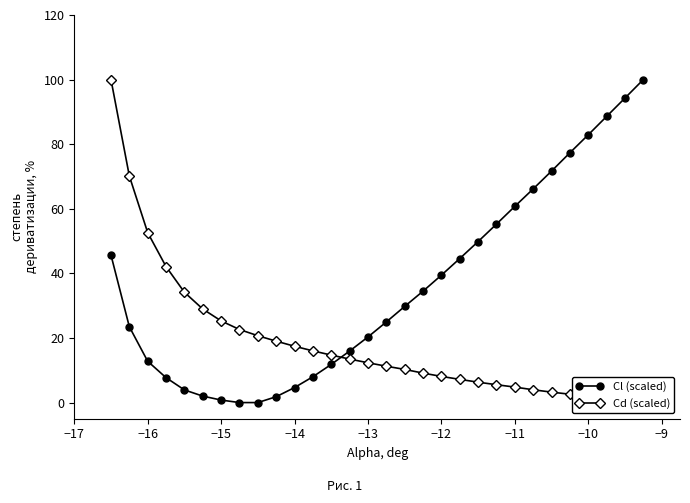

What is the maximum value for Cl (scaled)?

100.0